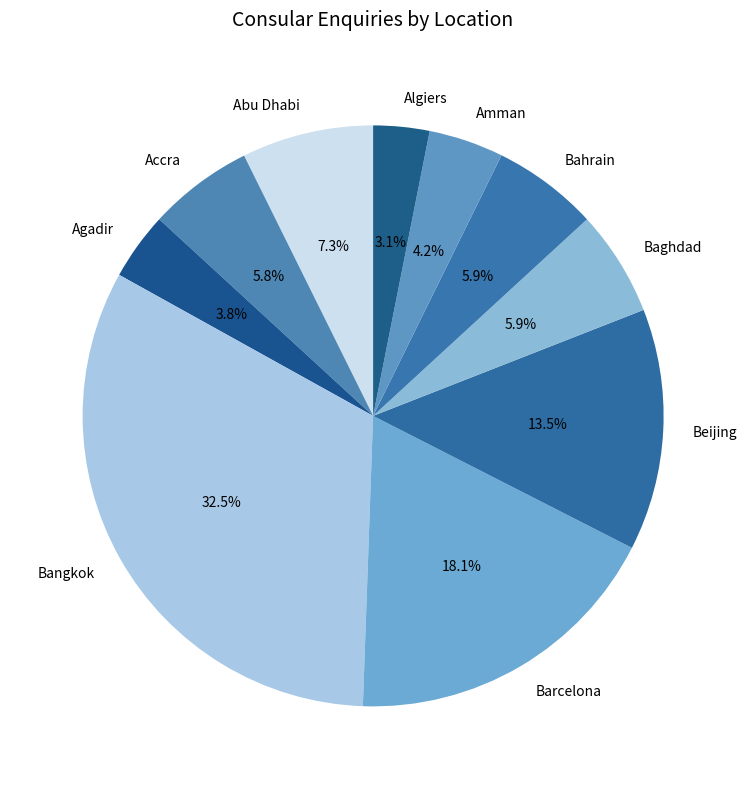

Does any single category account for the majority?

No